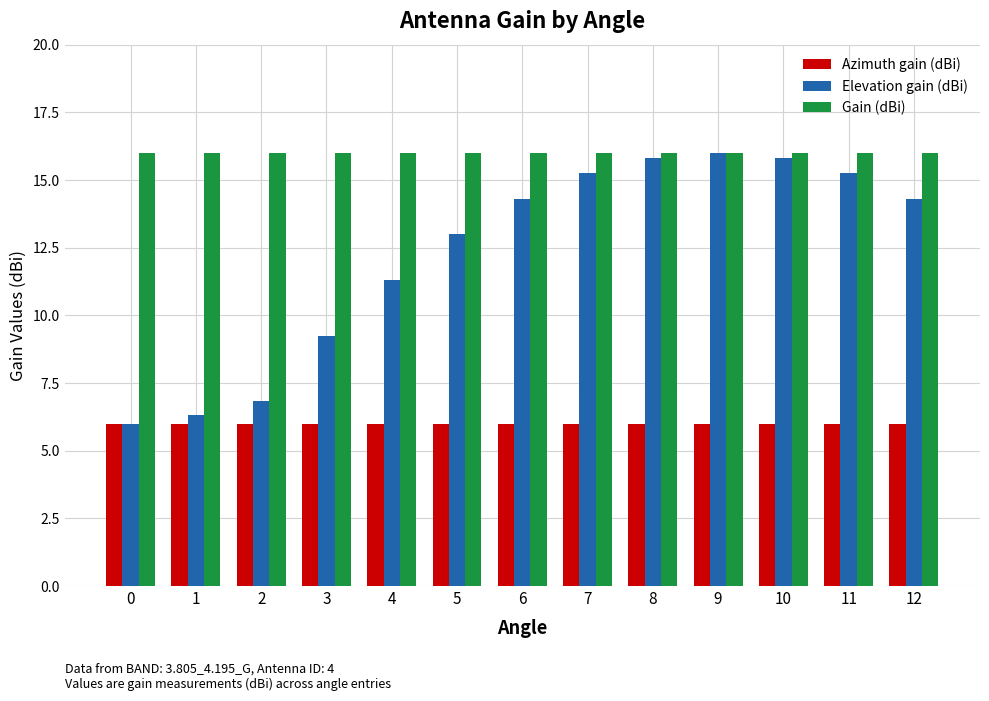

What is the difference between the highest and lowest values at 7?

10.0